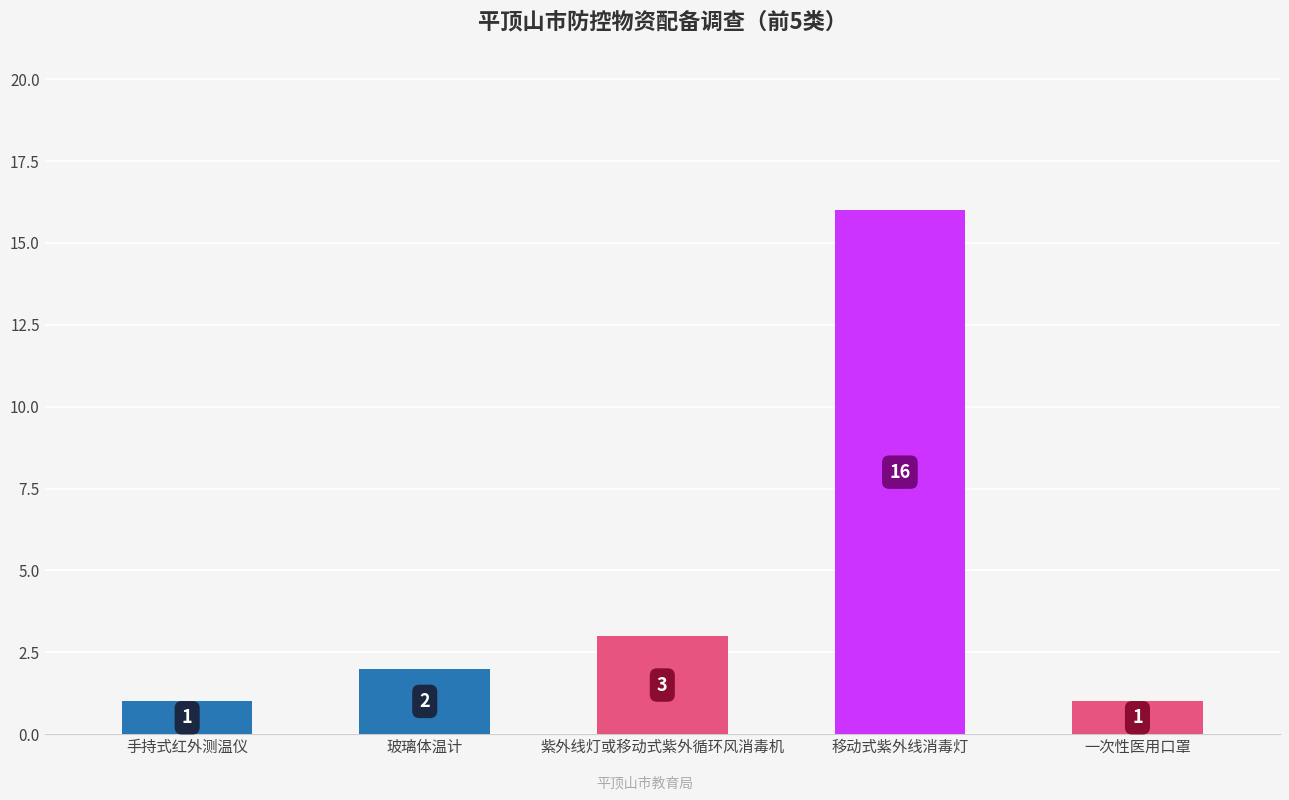

What position from the left is 手持式红外测温仪?

1